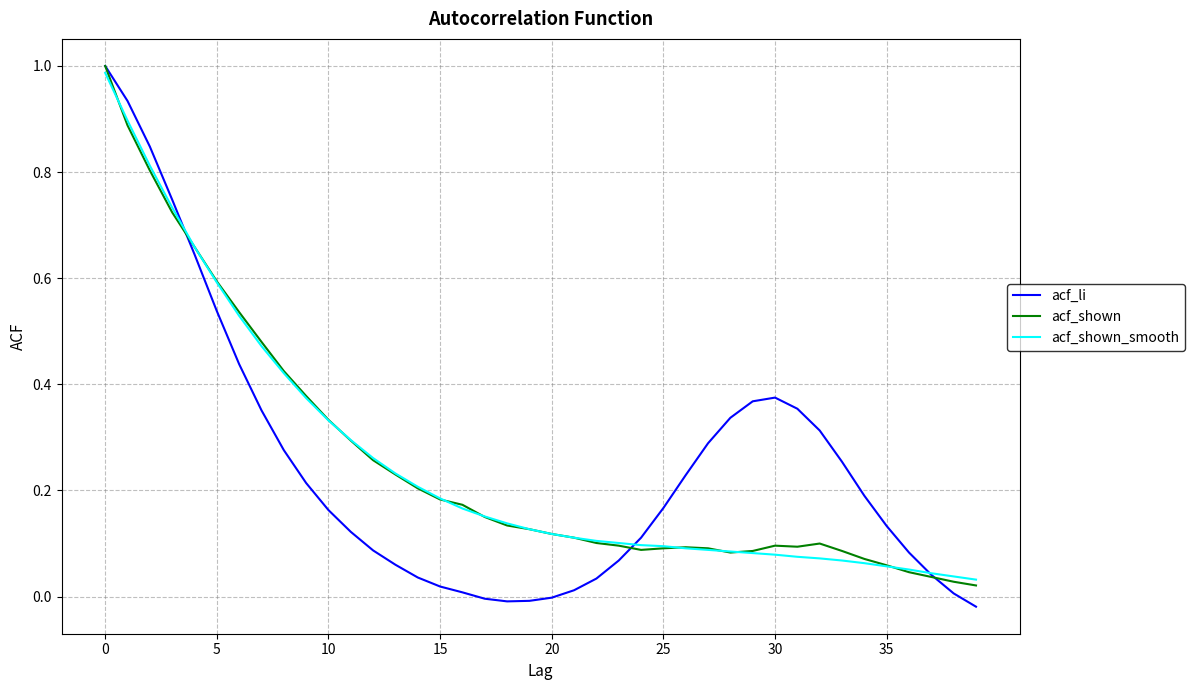

Which series has the widest spread of values?

acf_li